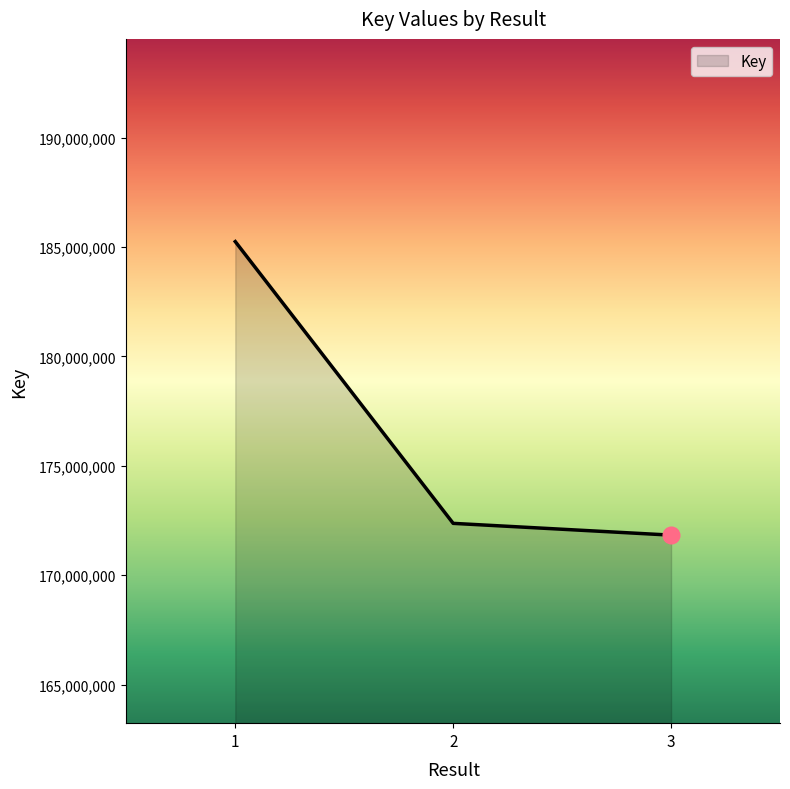

What is the minimum value shown in the chart?

171834355